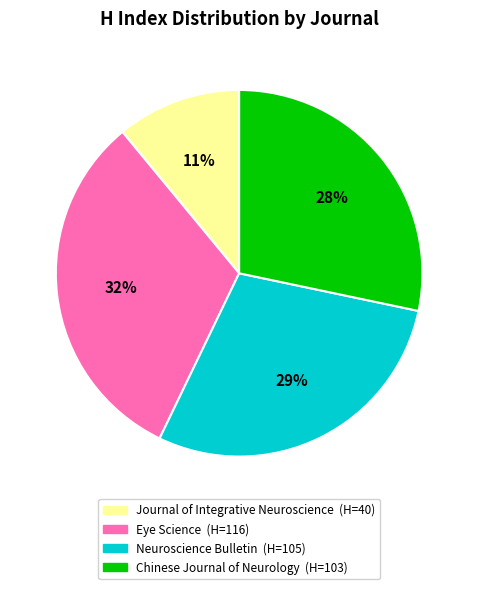

Which category has the smallest portion of the pie?

Journal of Integrative Neuroscience